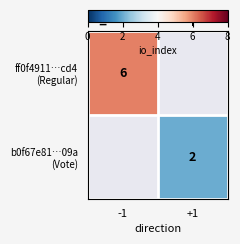

Which category has the lowest value in the ff0f4911…cd4 (Regular) series?

-1